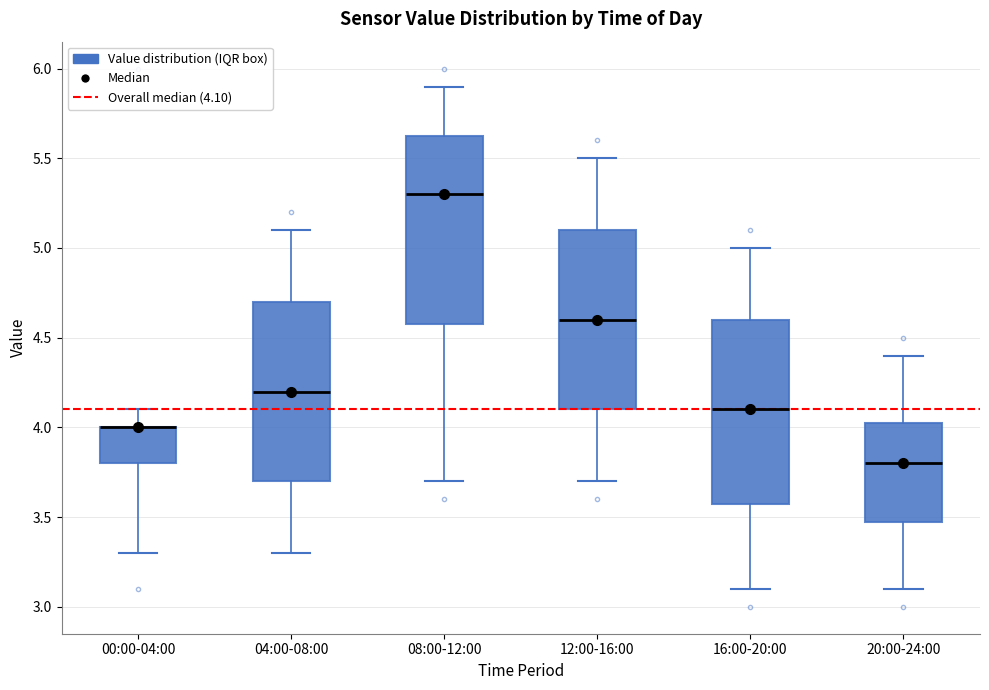

Reading left to right, transcribe this box plot: for each box, give where its median line is, the range the box spans, and where its two whiskers end, as read against the y-axis. The values are not printed on the chart, so give them approximately, as read against the axis.

00:00-04:00: median 4.00 (drawn on the box's upper edge), box 3.80 to 4.00, whiskers 3.30 to 4.10
04:00-08:00: median 4.20, box 3.70 to 4.70, whiskers 3.30 to 5.10
08:00-12:00: median 5.30, box 4.60 to 5.65, whiskers 3.70 to 5.90
12:00-16:00: median 4.60, box 4.10 to 5.10, whiskers 3.70 to 5.50
16:00-20:00: median 4.10, box 3.60 to 4.60, whiskers 3.10 to 5.00
20:00-24:00: median 3.80, box 3.50 to 4.05, whiskers 3.10 to 4.40